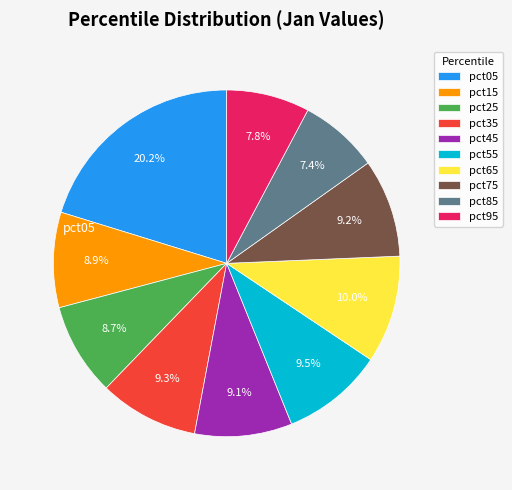

Is it true that pct25 is 1% of the pie?

False